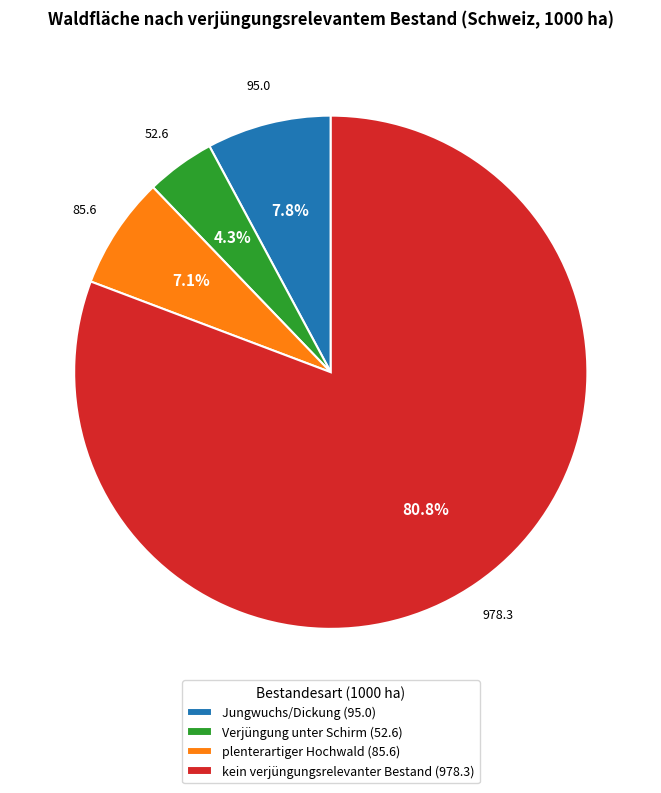

What percentage is the Verjüngung unter Schirm slice, to the nearest percent?

4%